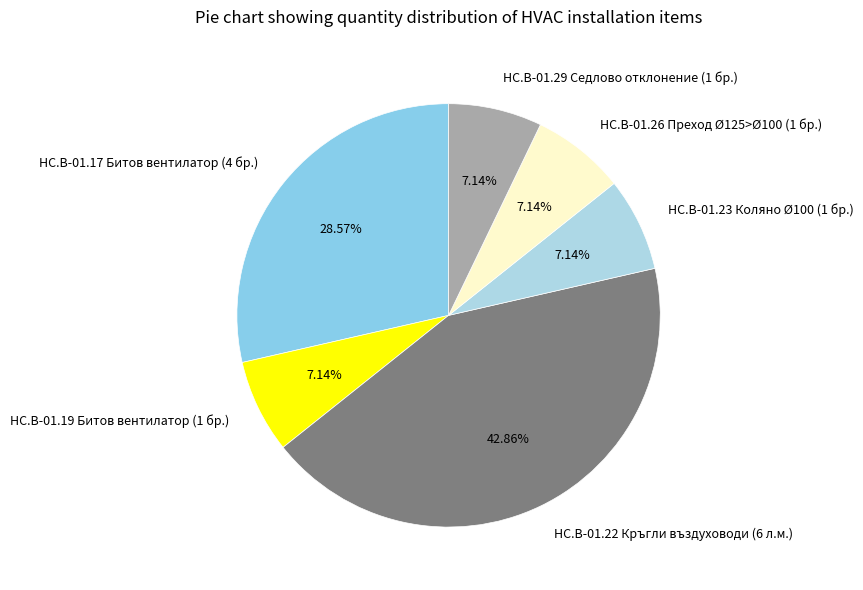

To the nearest percent, what percentage of the pie is HC.B-01.23 Коляно Ø100 (1 бр.)?

7%